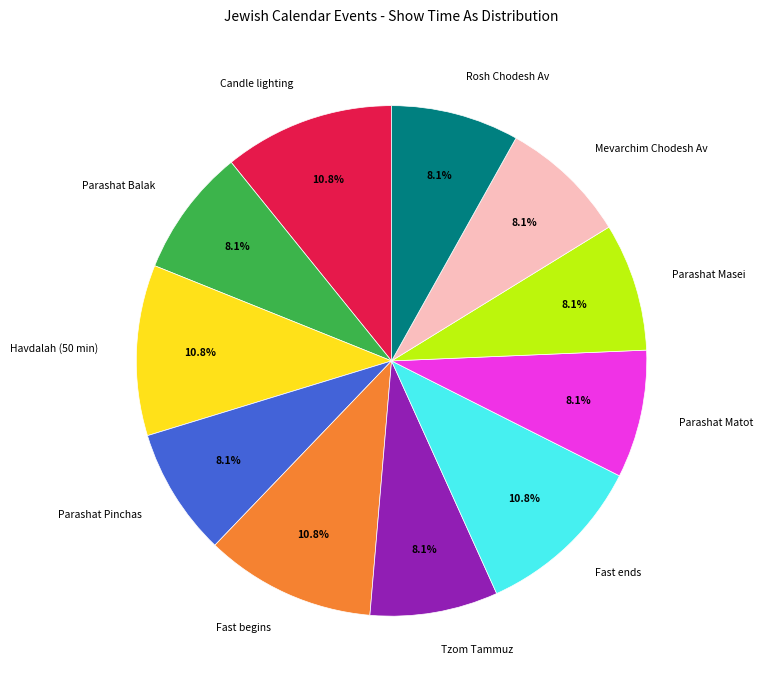

Is Rosh Chodesh Av the majority of the pie?

No